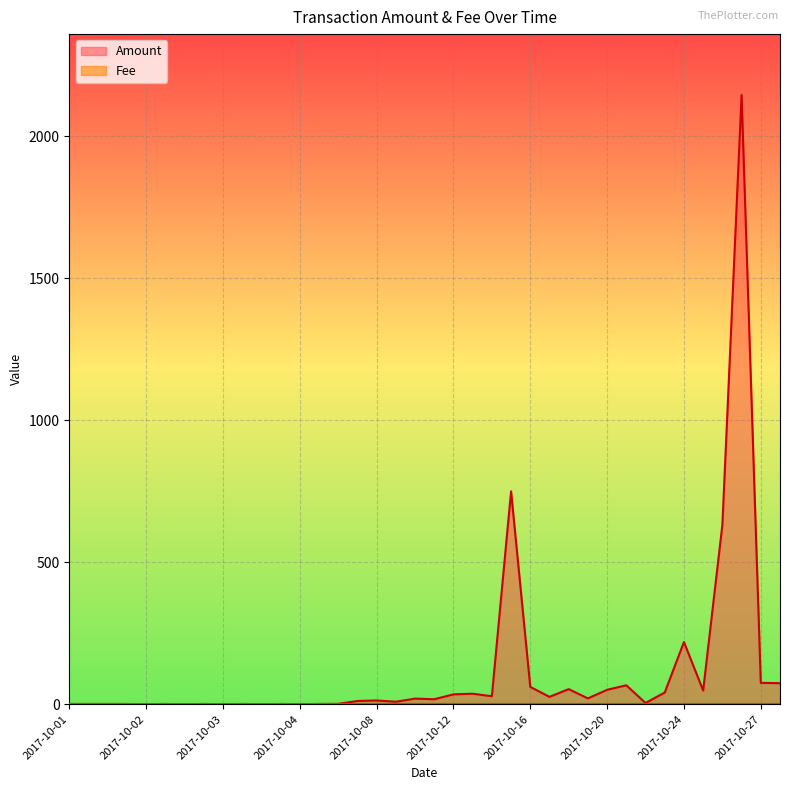

Which has a higher value, 2017-10-01 or 2017-10-08?

2017-10-08